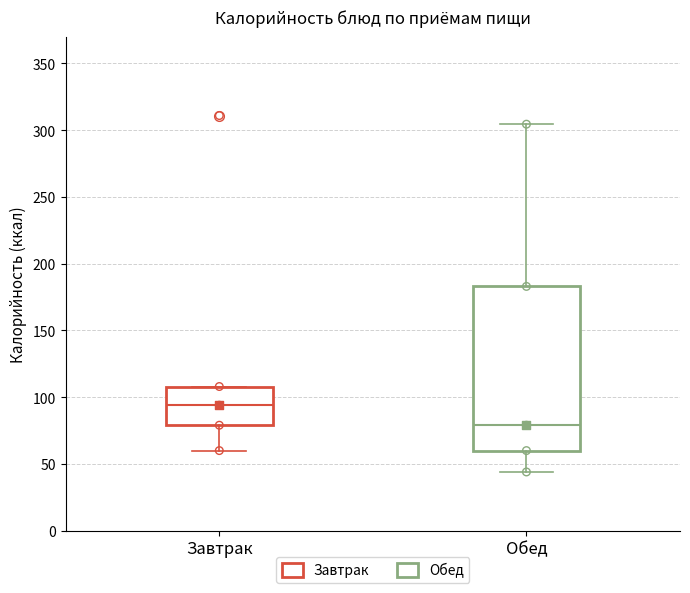

Reading left to right, read every box against the y-axis: the position of its median line, the range the box covers, and the ends of its whiskers. The values are not printed on the chart, so give them approximately, as read against the axis.

Завтрак: median 95, box 80 to 110, whiskers 60 to 110
Обед: median 80, box 60 to 185, whiskers 45 to 305